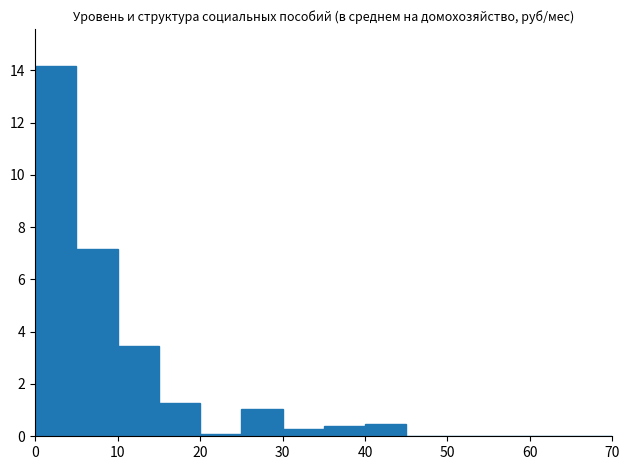

How tall is the bar that spans 10 to 15 on the x-axis? The values are not printed on the chart, so give them approximately, as read against the axis.

3.4